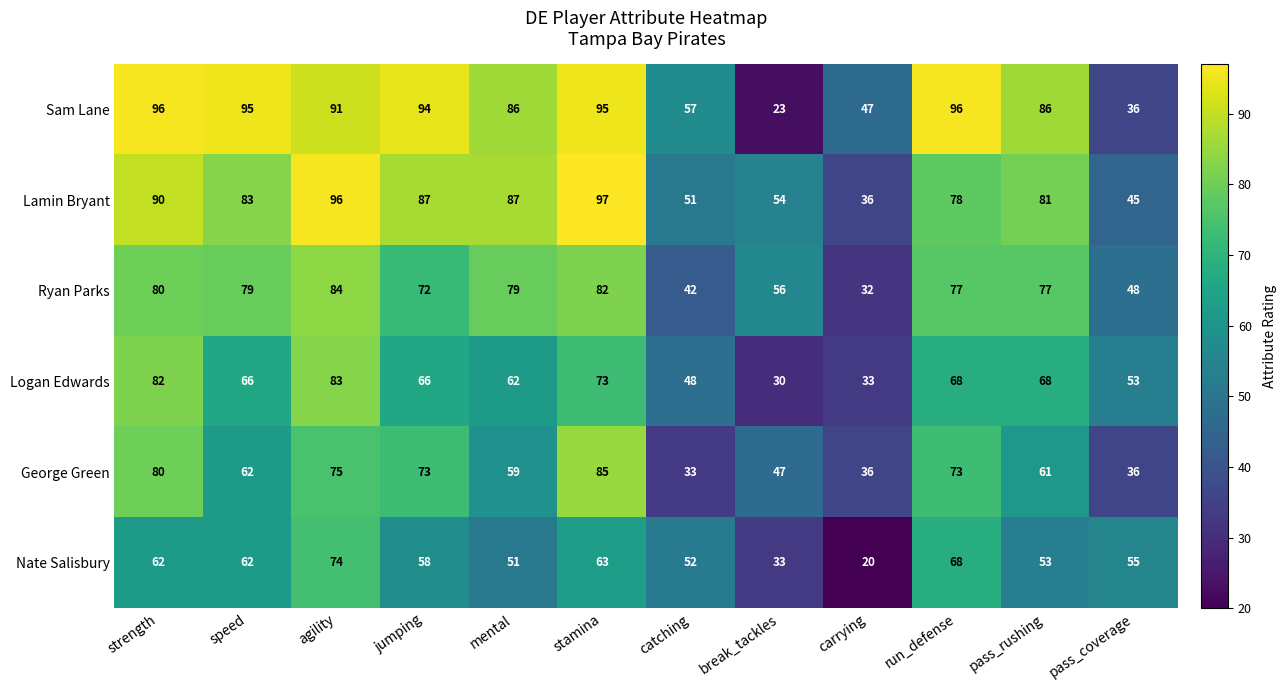

What is the total value across all series at run_defense?

460